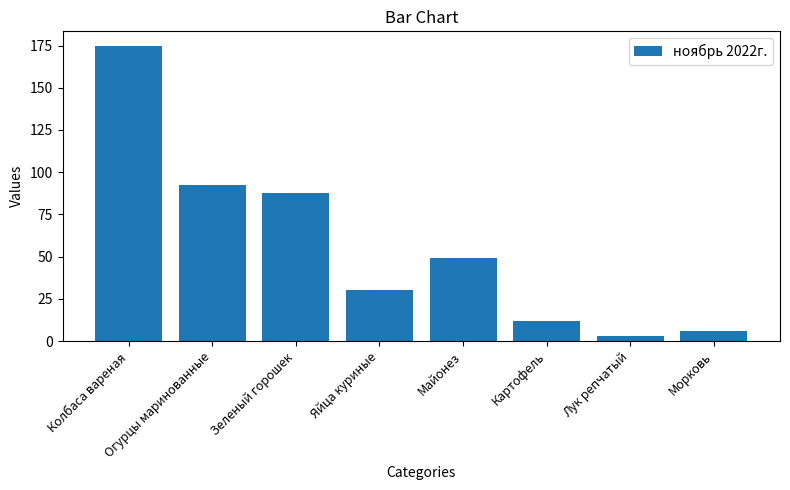

Where does the data first go above 49?

Колбаса вареная